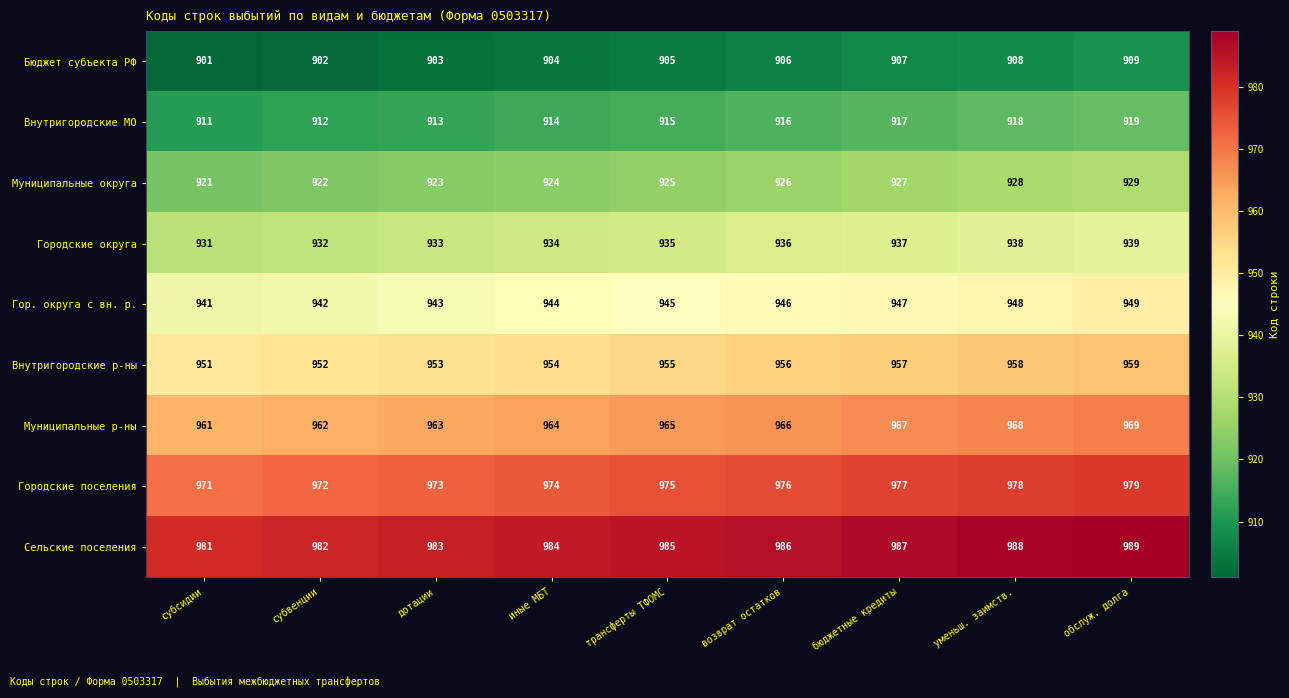

Rank the series by their maximum value, from highest to lowest.

Сельские поселения, Городские поселения, Муниципальные р-ны, Внутригородские р-ны, Гор. округа с вн. р., Городские округа, Муниципальные округа, Внутригородские МО, Бюджет субъекта РФ